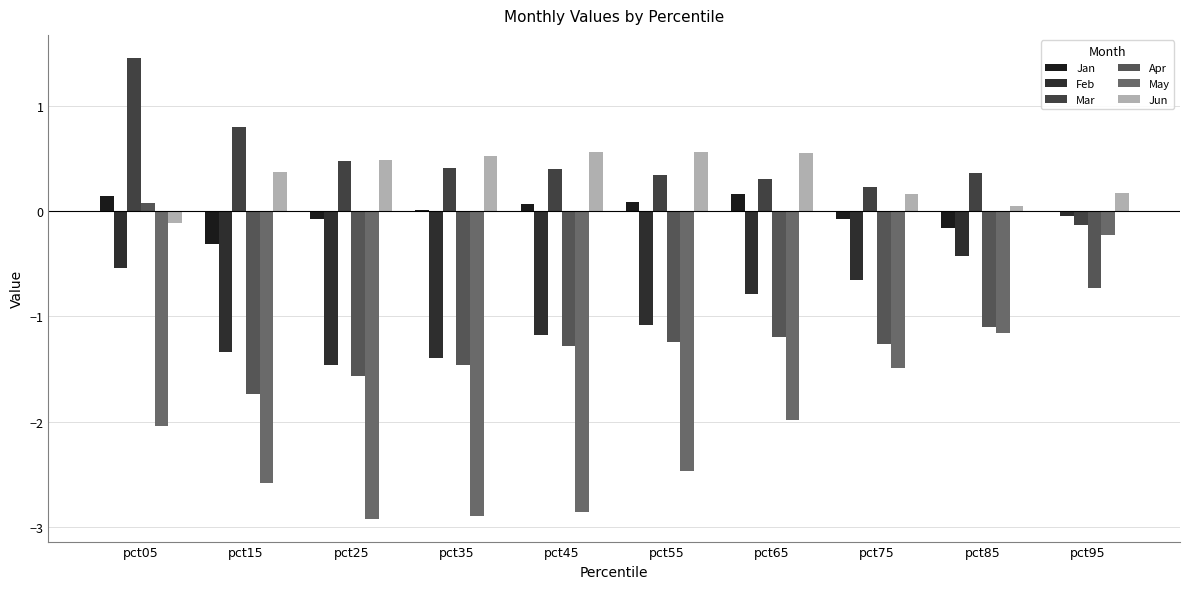

Count the number of data series in this chart.

6